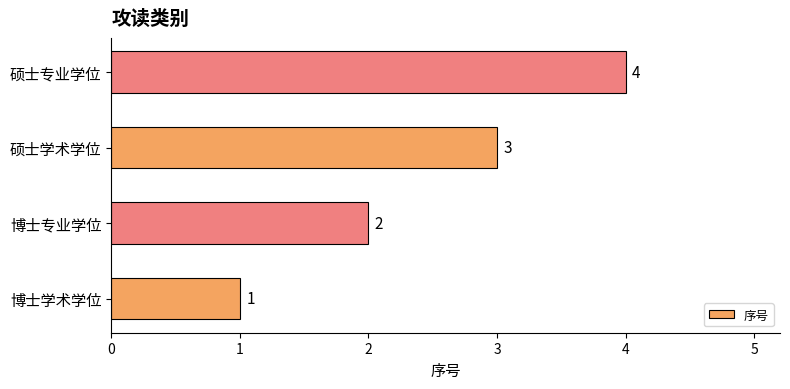

What is the difference between the second highest and minimum values?

2